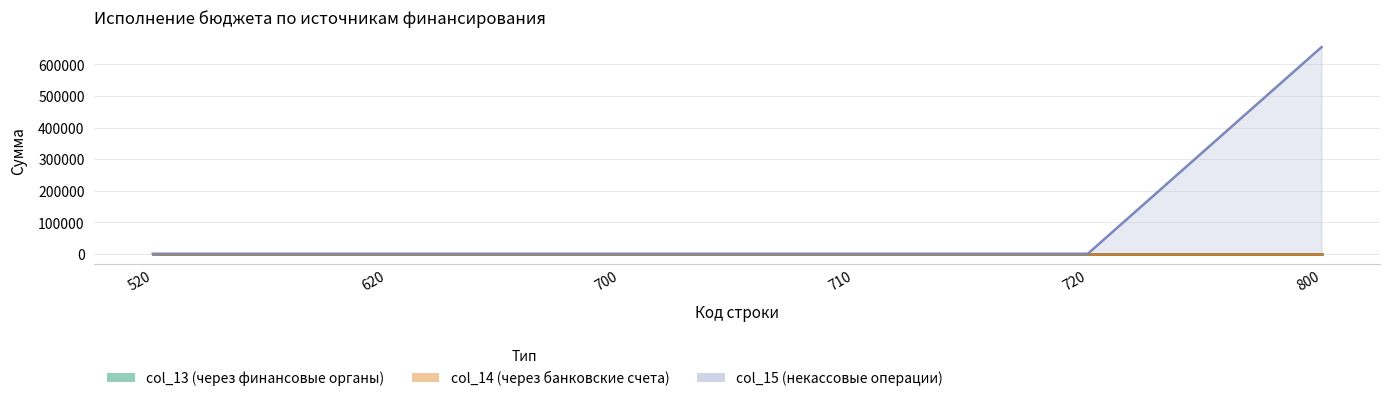

Is it true that col_15 equals 0.0 at 700?

True